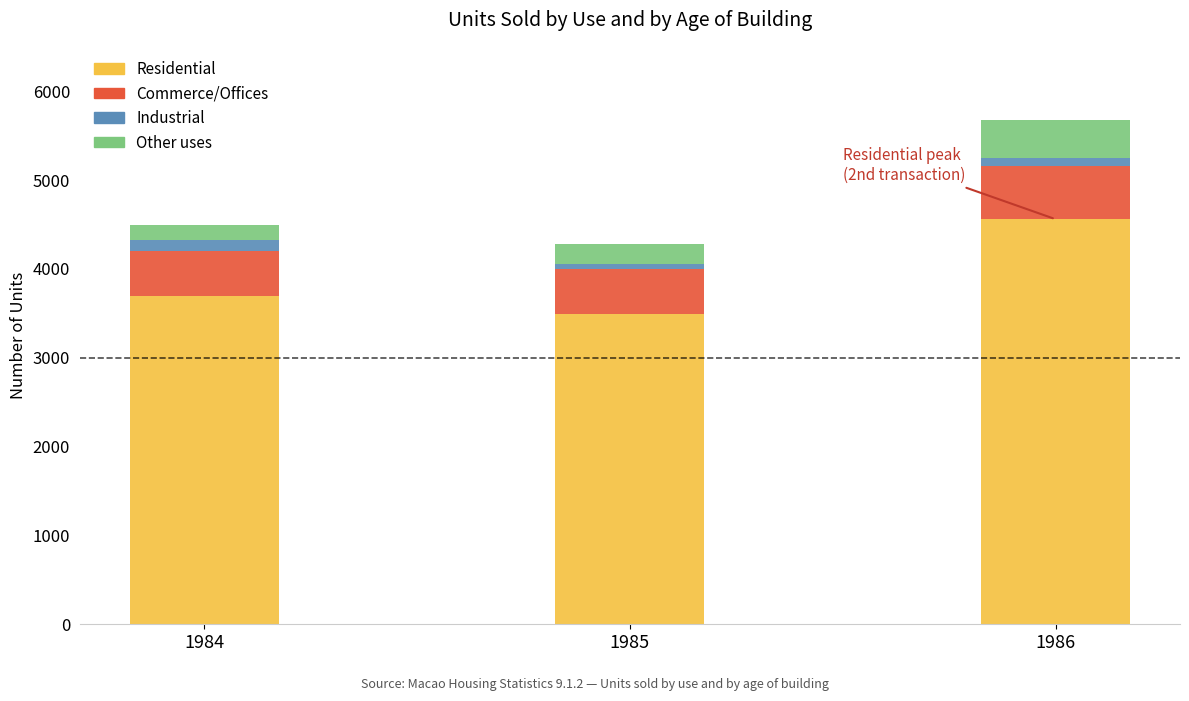

Does the chart contain any negative values?

No